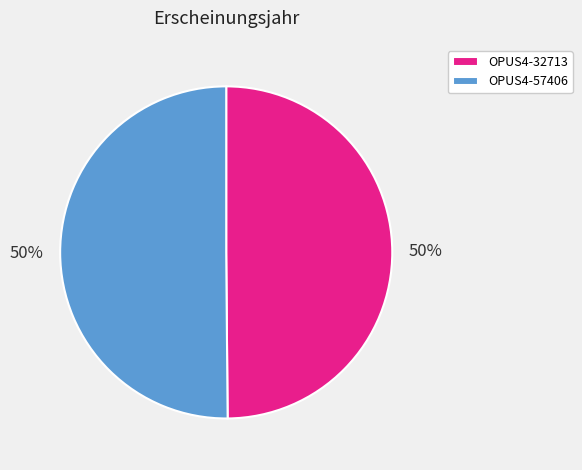

To the nearest percent, what portion does OPUS4-57406 represent?

50%